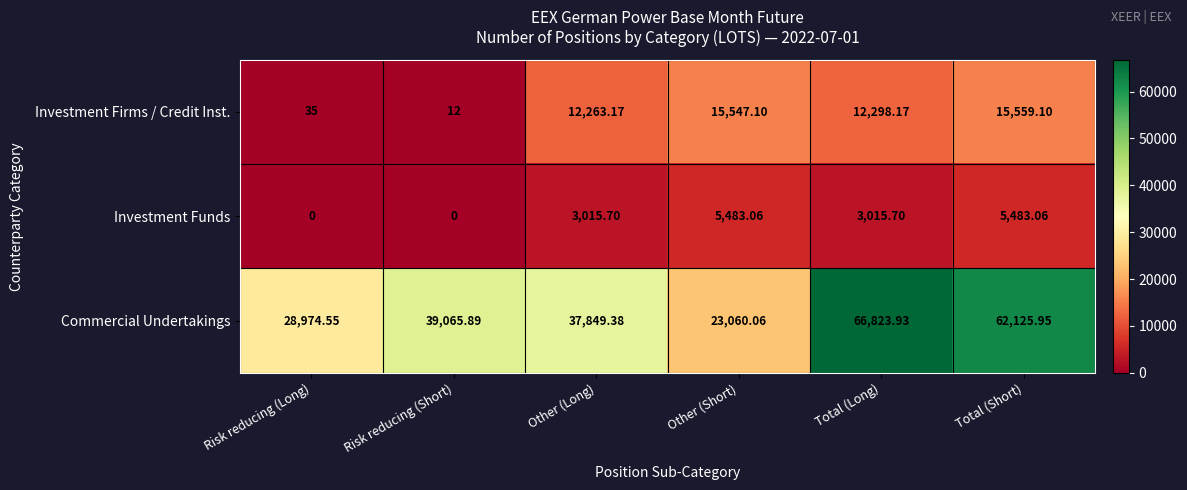

Rank the series by their maximum value, from highest to lowest.

Commercial Undertakings, Investment Firms / Credit Inst., Investment Funds